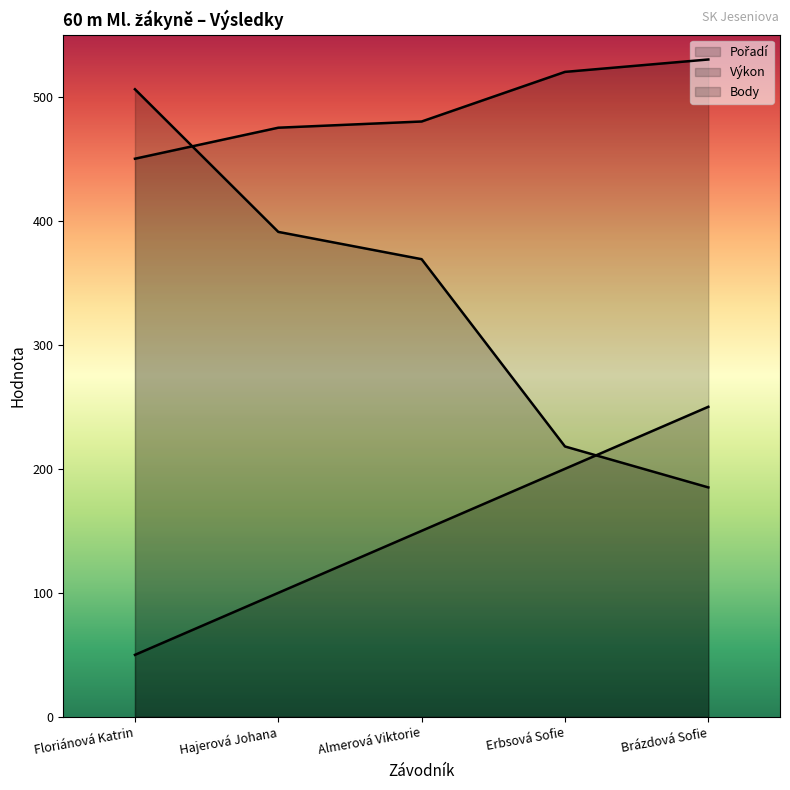

Which has a higher value, Erbsová Sofie or Hajerová Johana?

Erbsová Sofie